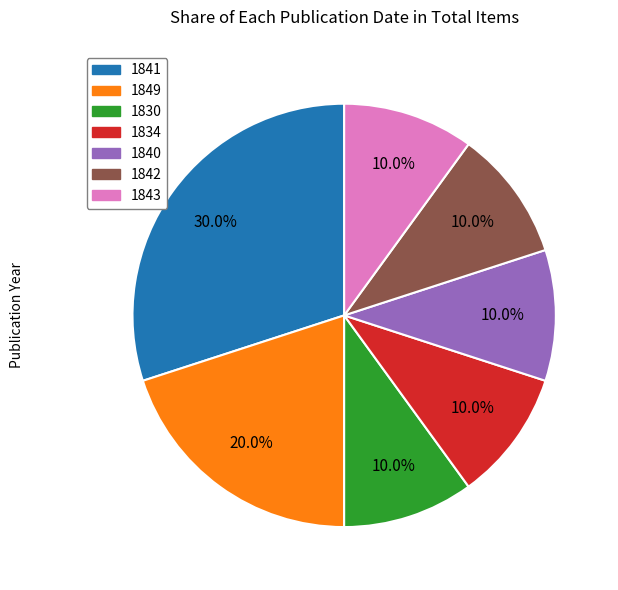

How much of the chart is everything except 1840?

90.0%